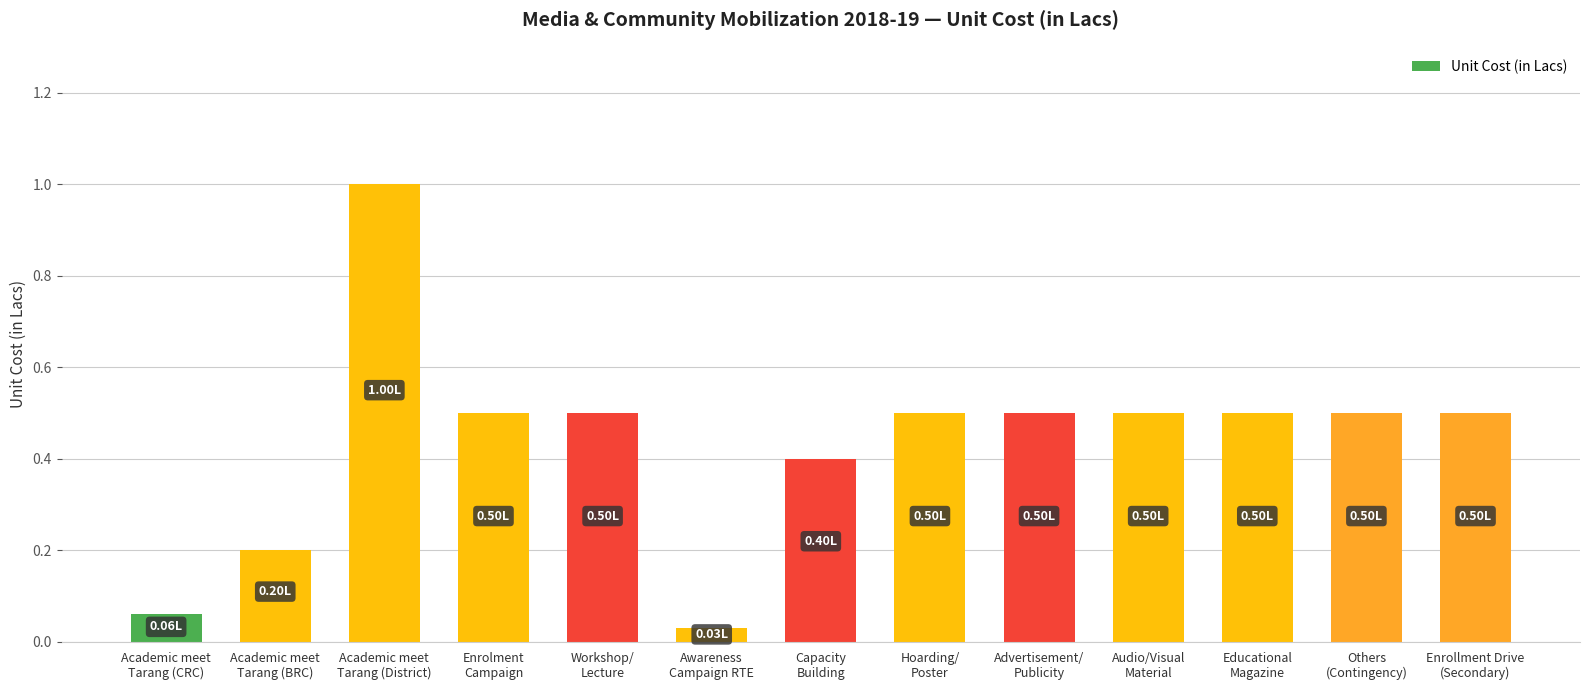

Are the bars grouped side by side (vs. stacked)?

No